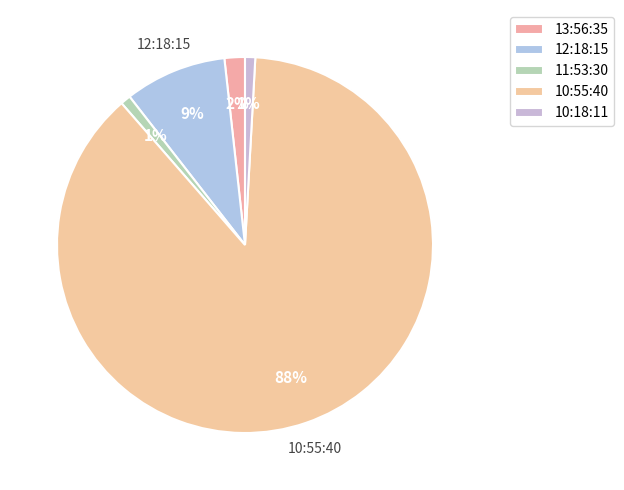

To the nearest percent, what is the combined percentage of 10:18:11 and 12:18:15?

10%